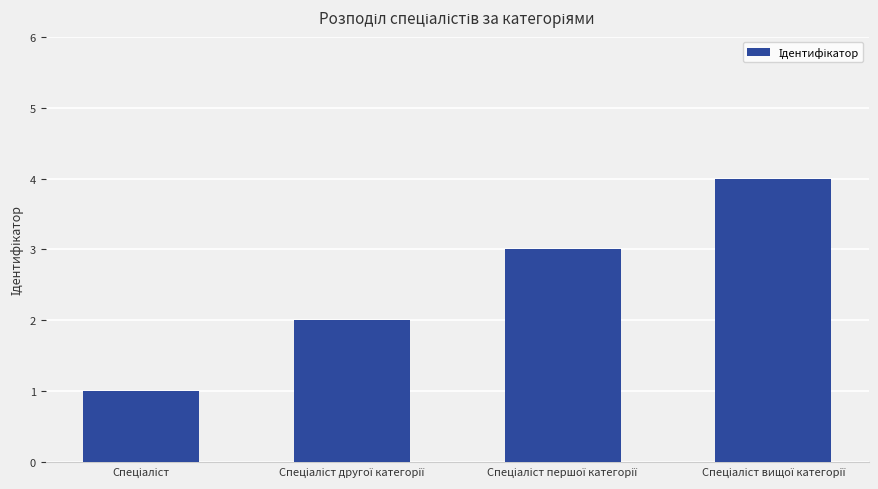

What is the difference between the maximum and minimum values?

3